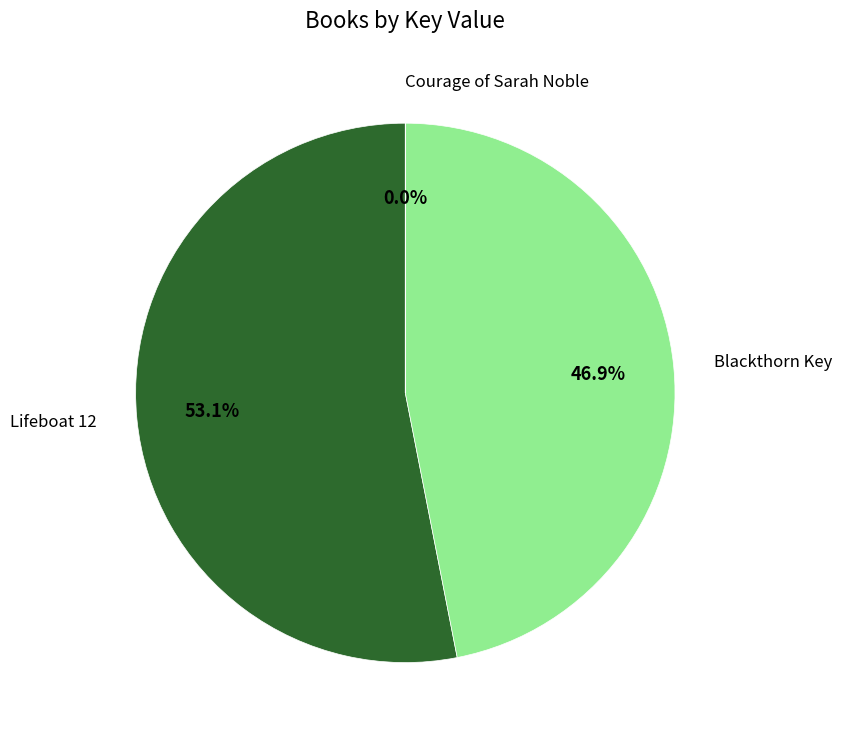

Is there any slice that represents more than half of the pie?

Yes